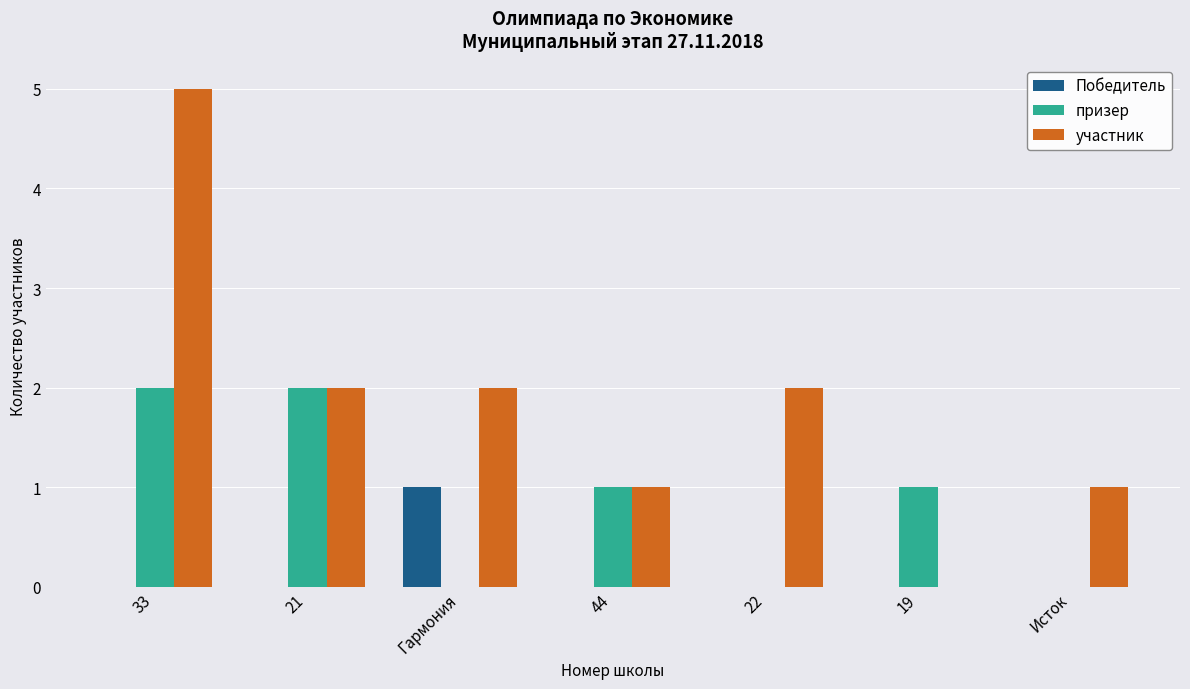

What is the sum of all участник values?

13